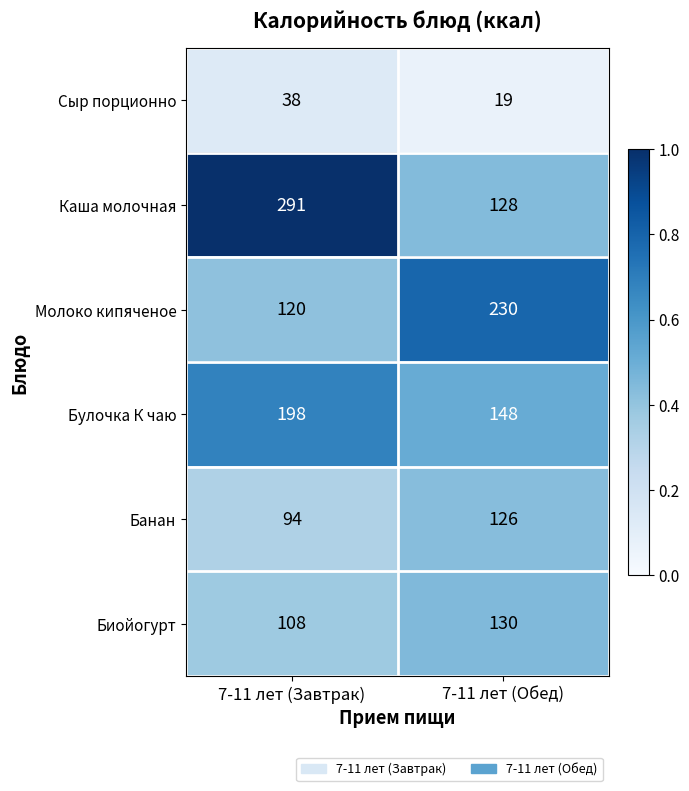

Is it true that Биойогурт equals 108 at 7-11 лет (Завтрак)?

True